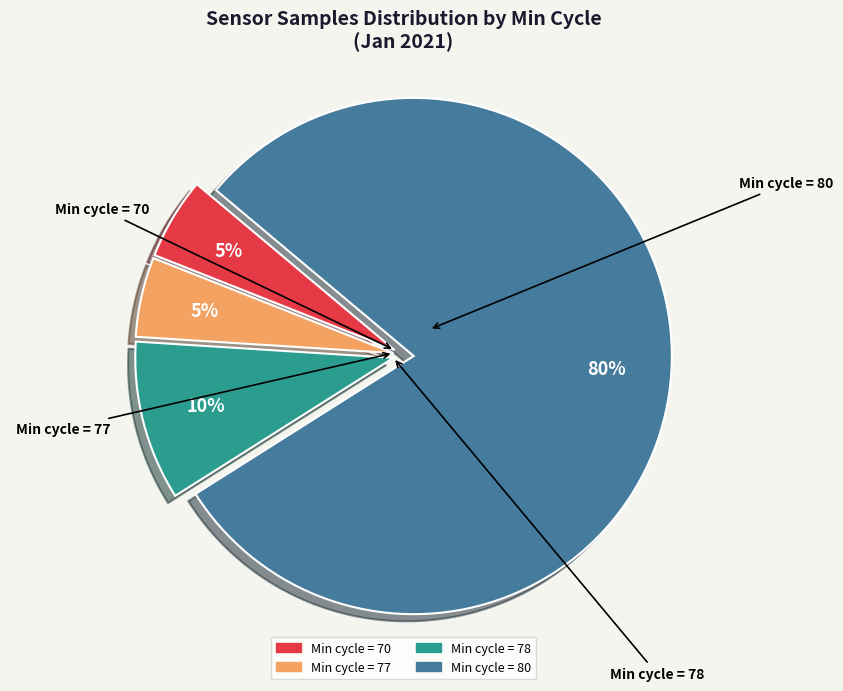

Count the number of slices in the pie.

4